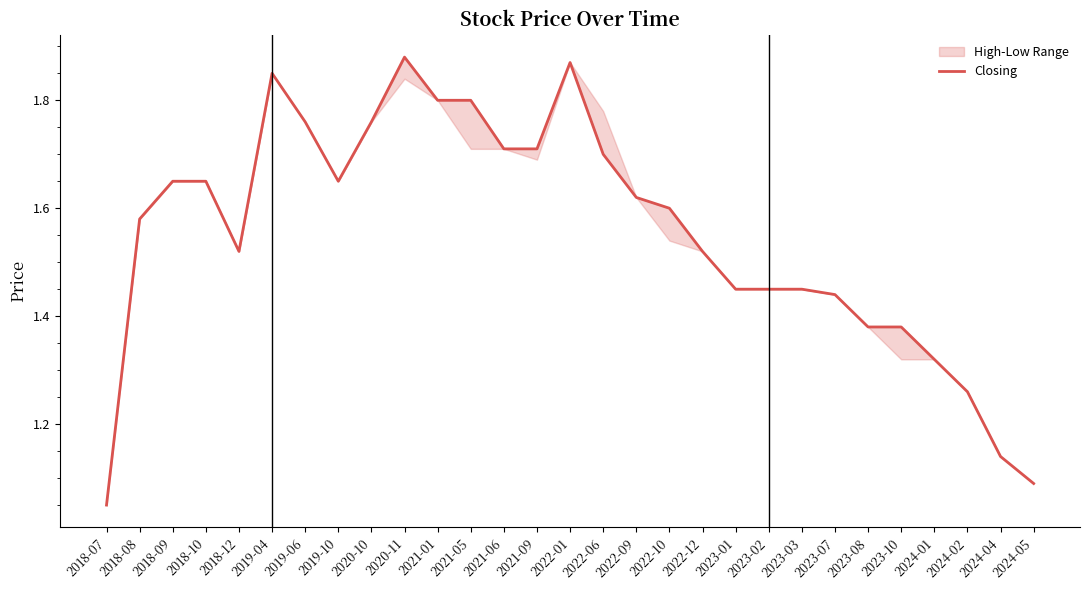

How many categories are shown in the chart?

29